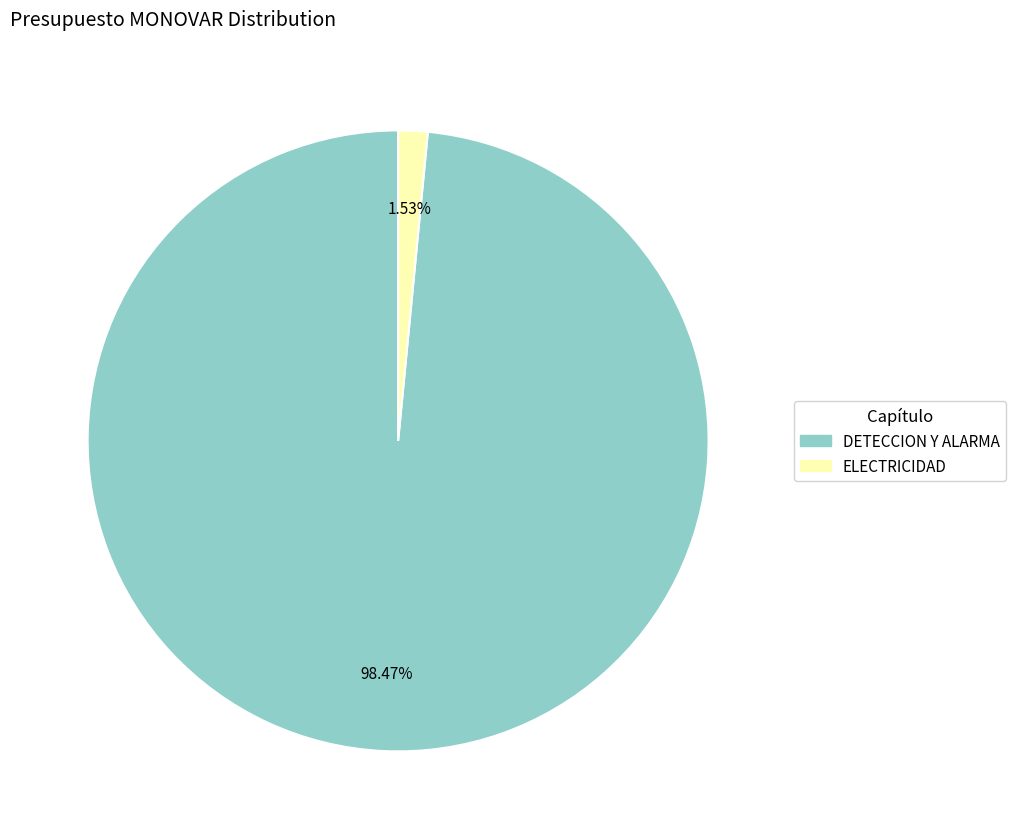

To the nearest percent, what is the average slice percentage?

50%